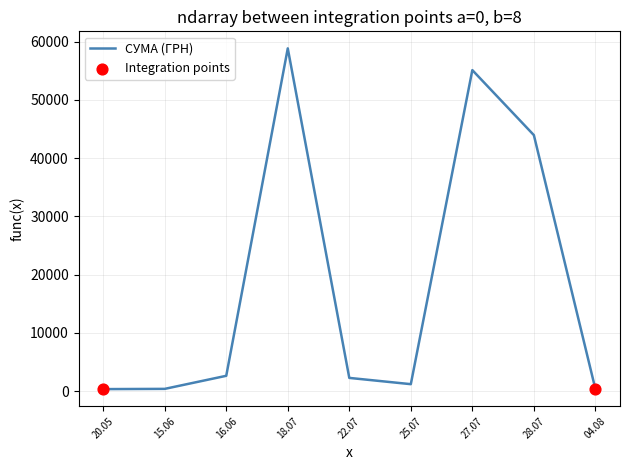

What is the ratio of the value at 28.07 to the value at 16.06?

16.8